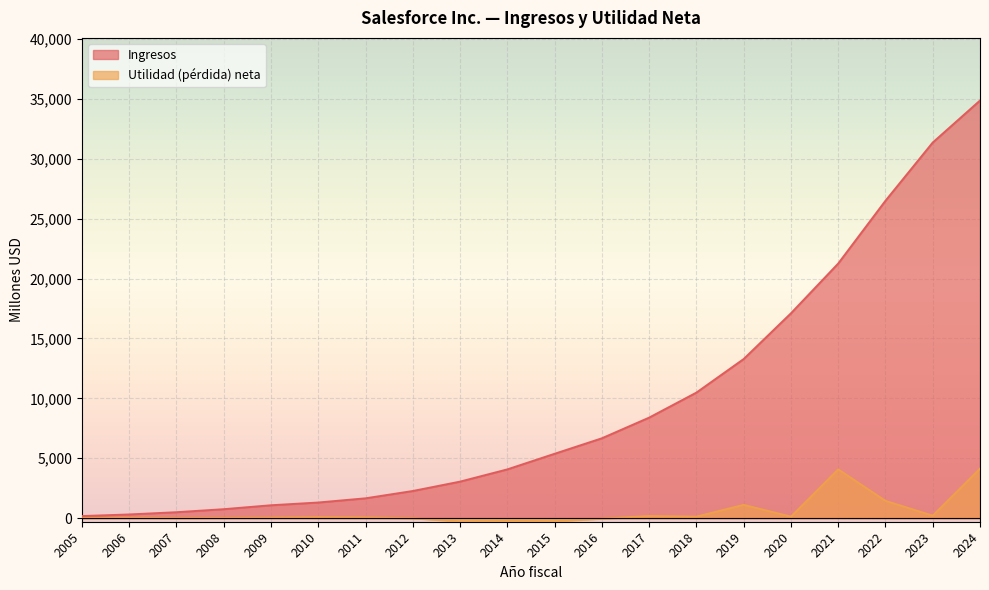

What is the sum of the Utilidad (pérdida) neta values at 2012 and 2009?

31